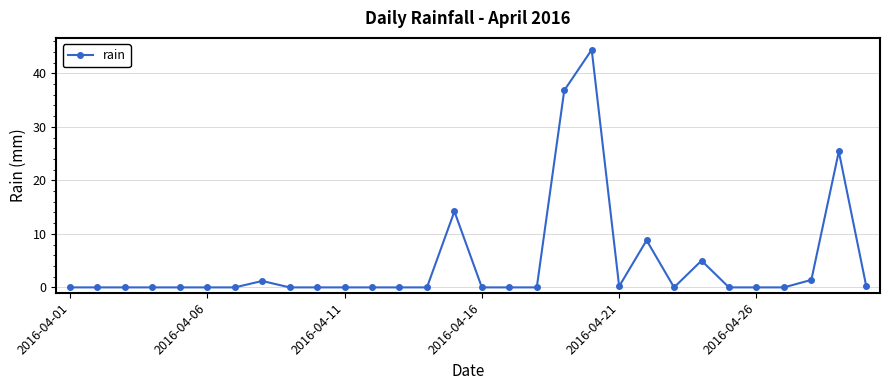

True or false: there are more than 1 points higher than both neighbors.

True